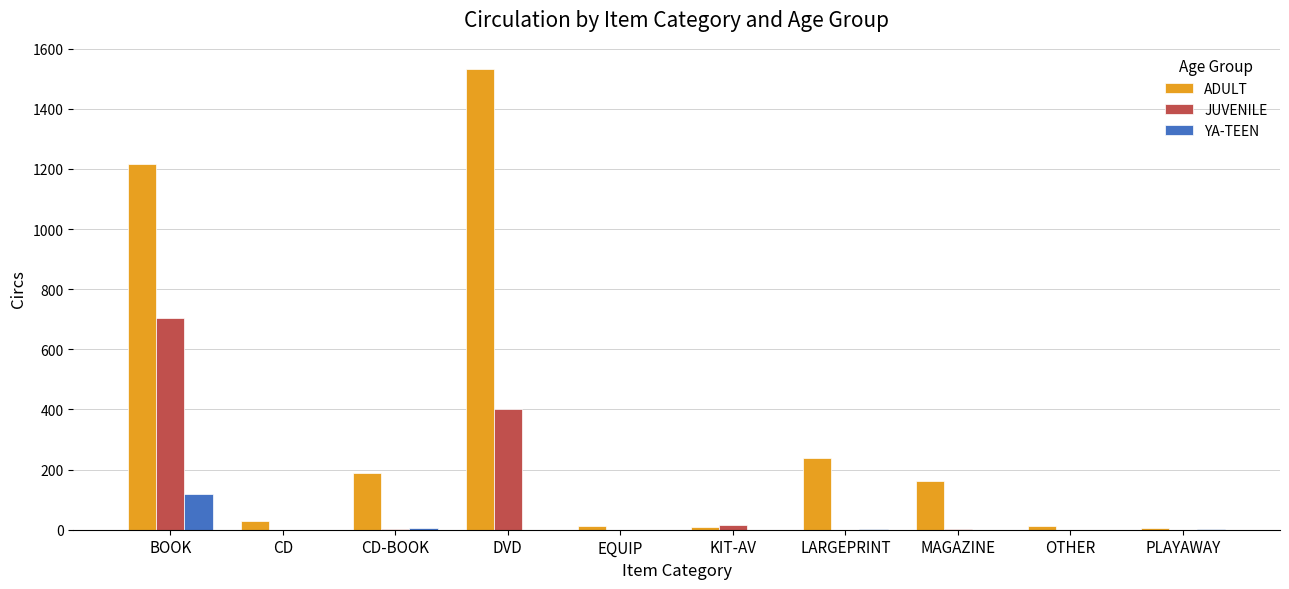

Between BOOK and PLAYAWAY, which series saw the biggest shift?

ADULT